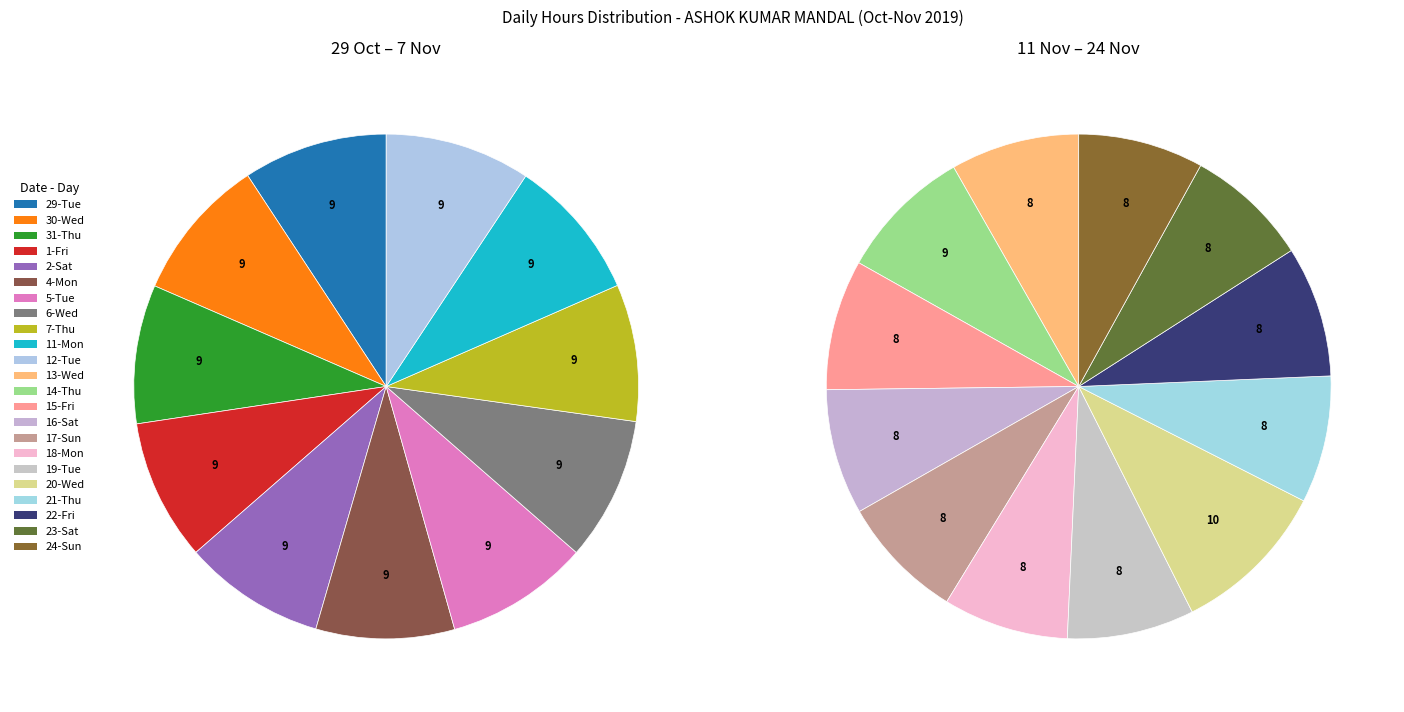

Which slice is the largest?

20-Wed